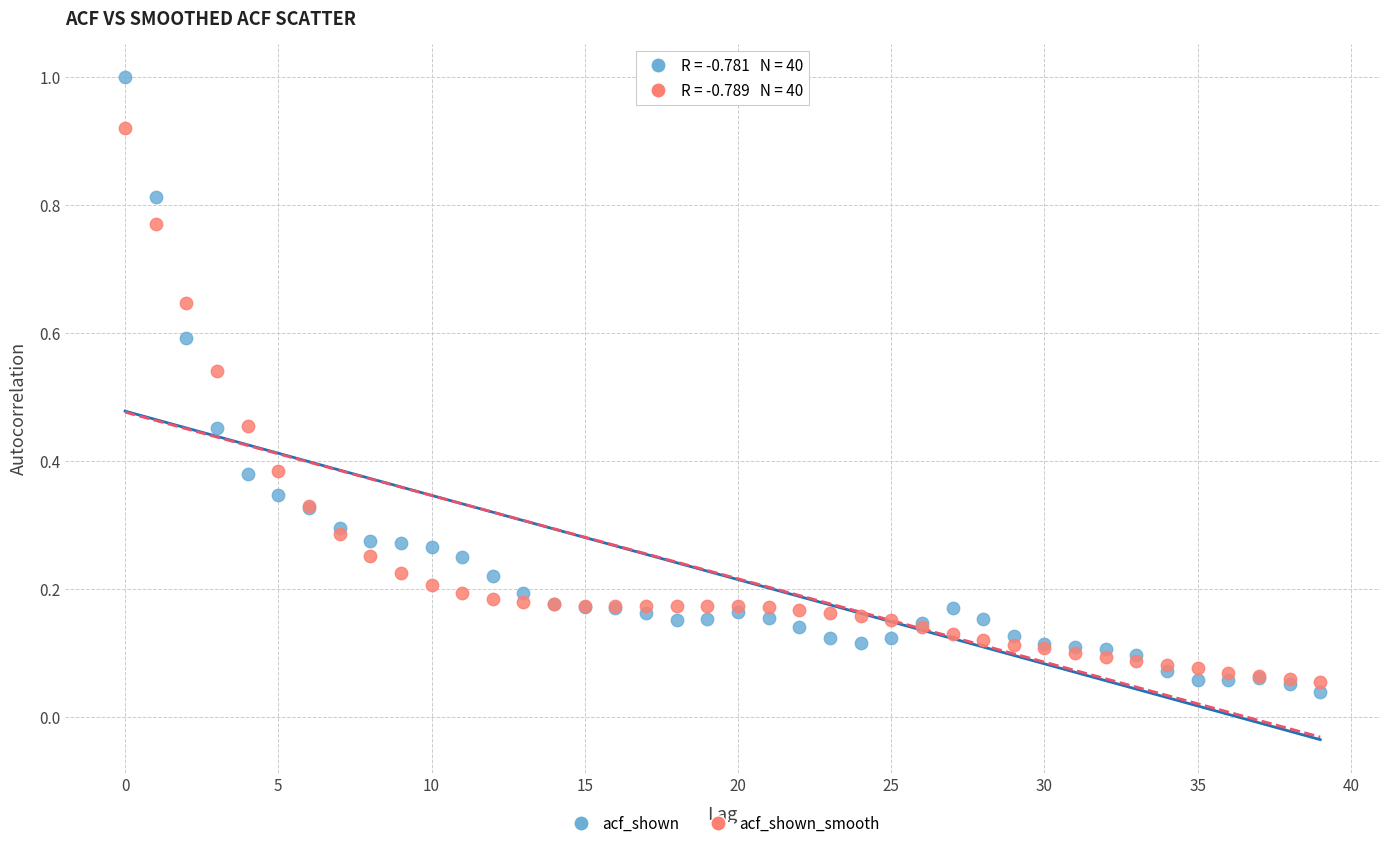

Which series contains the highest Y value?

acf_shown